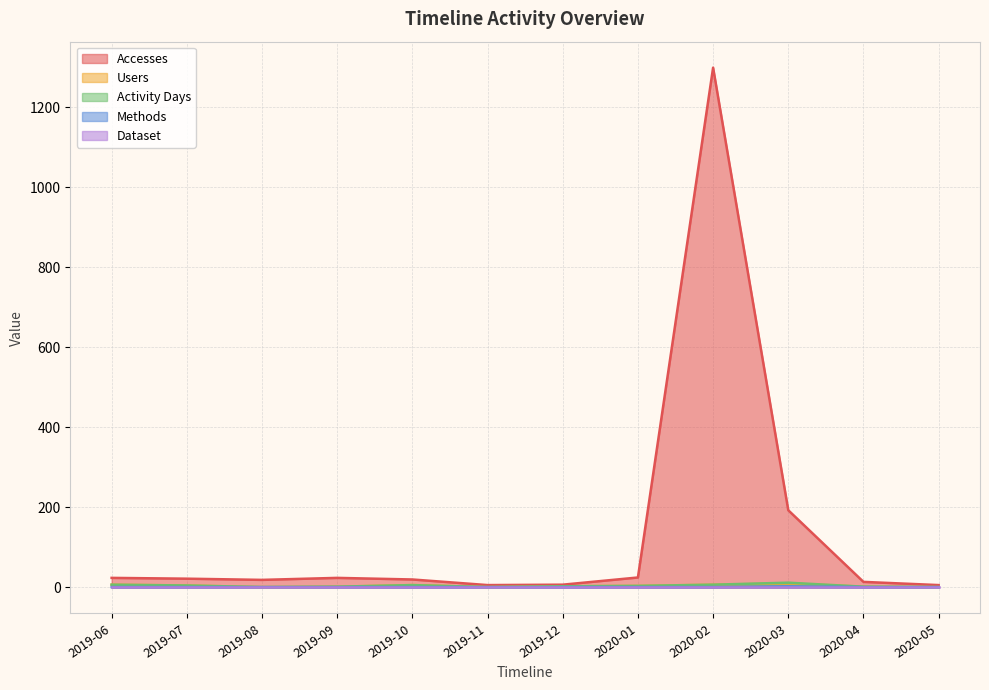

What is the lowest value of the Accesses series?

6